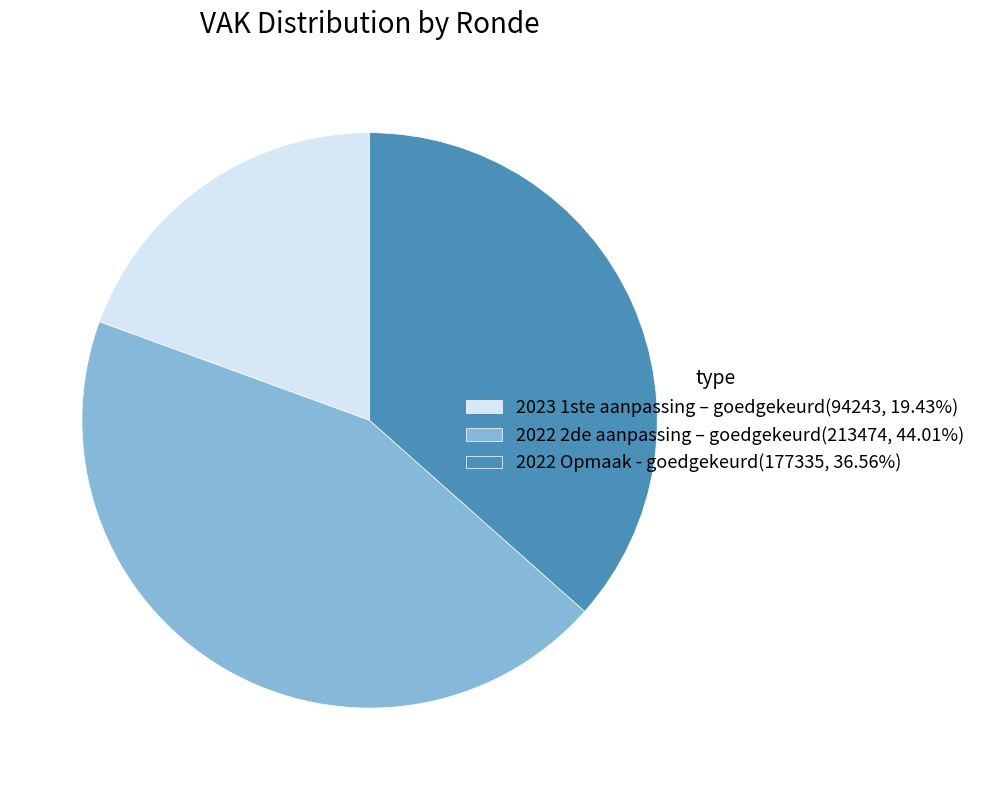

Approximately how many times larger is the value at 2022 Opmaak - goedgekeurd(177335, 36.56%) compared to 2022 2de aanpassing – goedgekeurd(213474, 44.01%)?

0.8